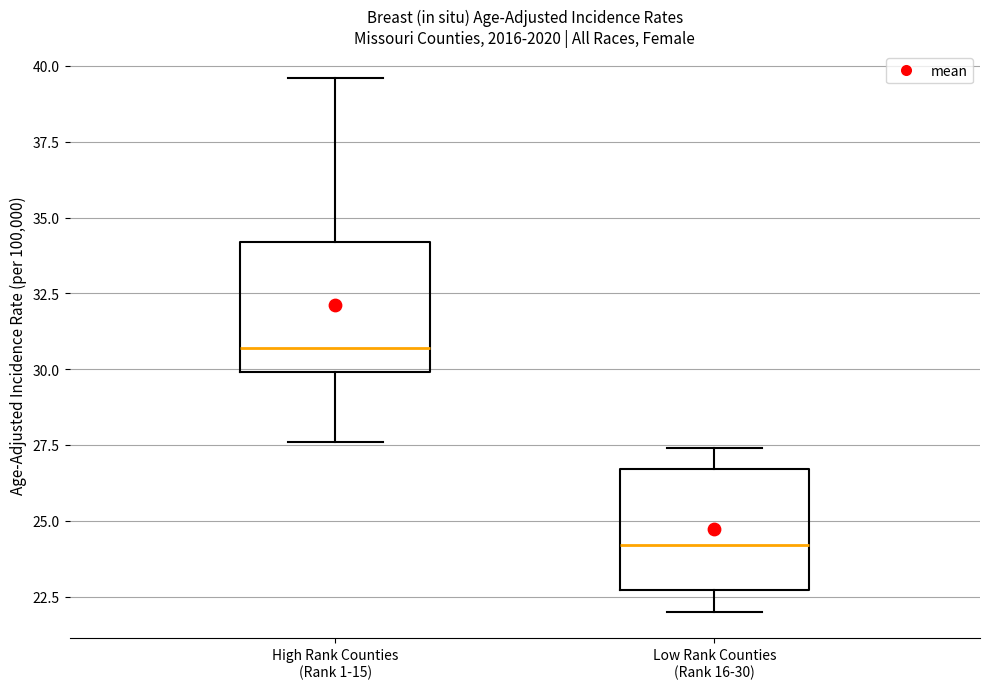

Reading left to right, read every box against the y-axis: the position of its median line, the range the box covers, and the ends of its whiskers. The values are not printed on the chart, so give them approximately, as read against the axis.

High Rank Counties (Rank 1-15): median 30.5, box 30.0 to 34.0, whiskers 27.5 to 39.5
Low Rank Counties (Rank 16-30): median 24.0, box 22.5 to 26.5, whiskers 22.0 to 27.5